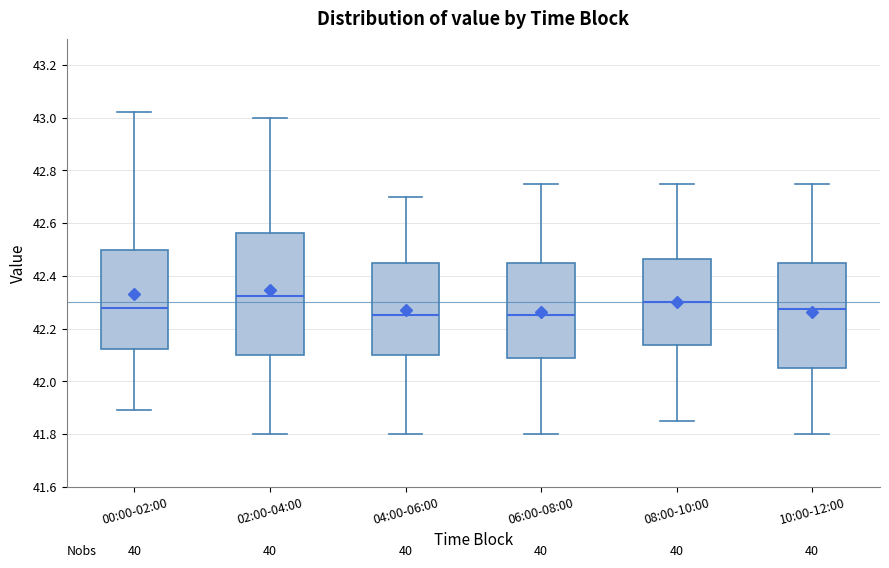

Which box is the tallest, from its lower edge to its upper edge?

02:00-04:00